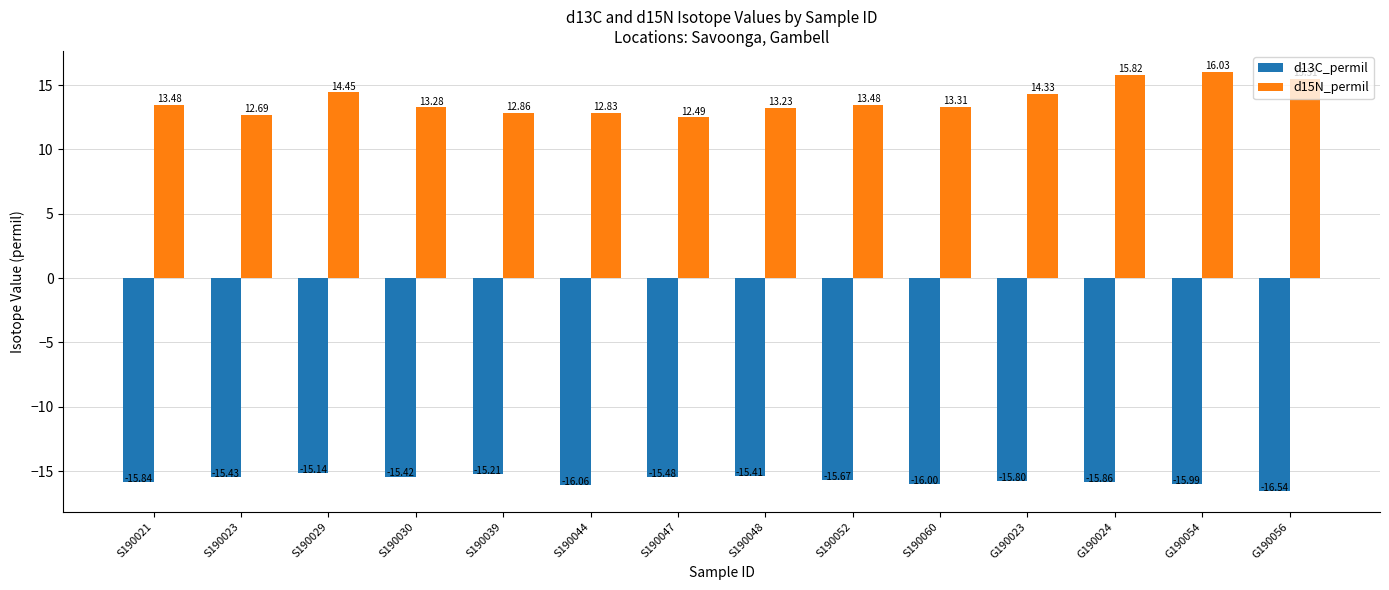

How many bars are there in total?

28